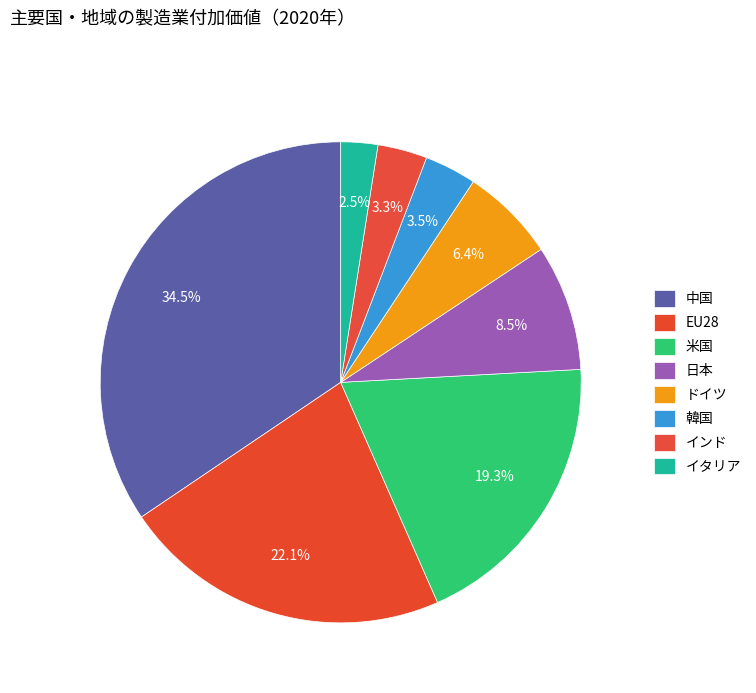

To the nearest percent, what portion does インド represent?

3%